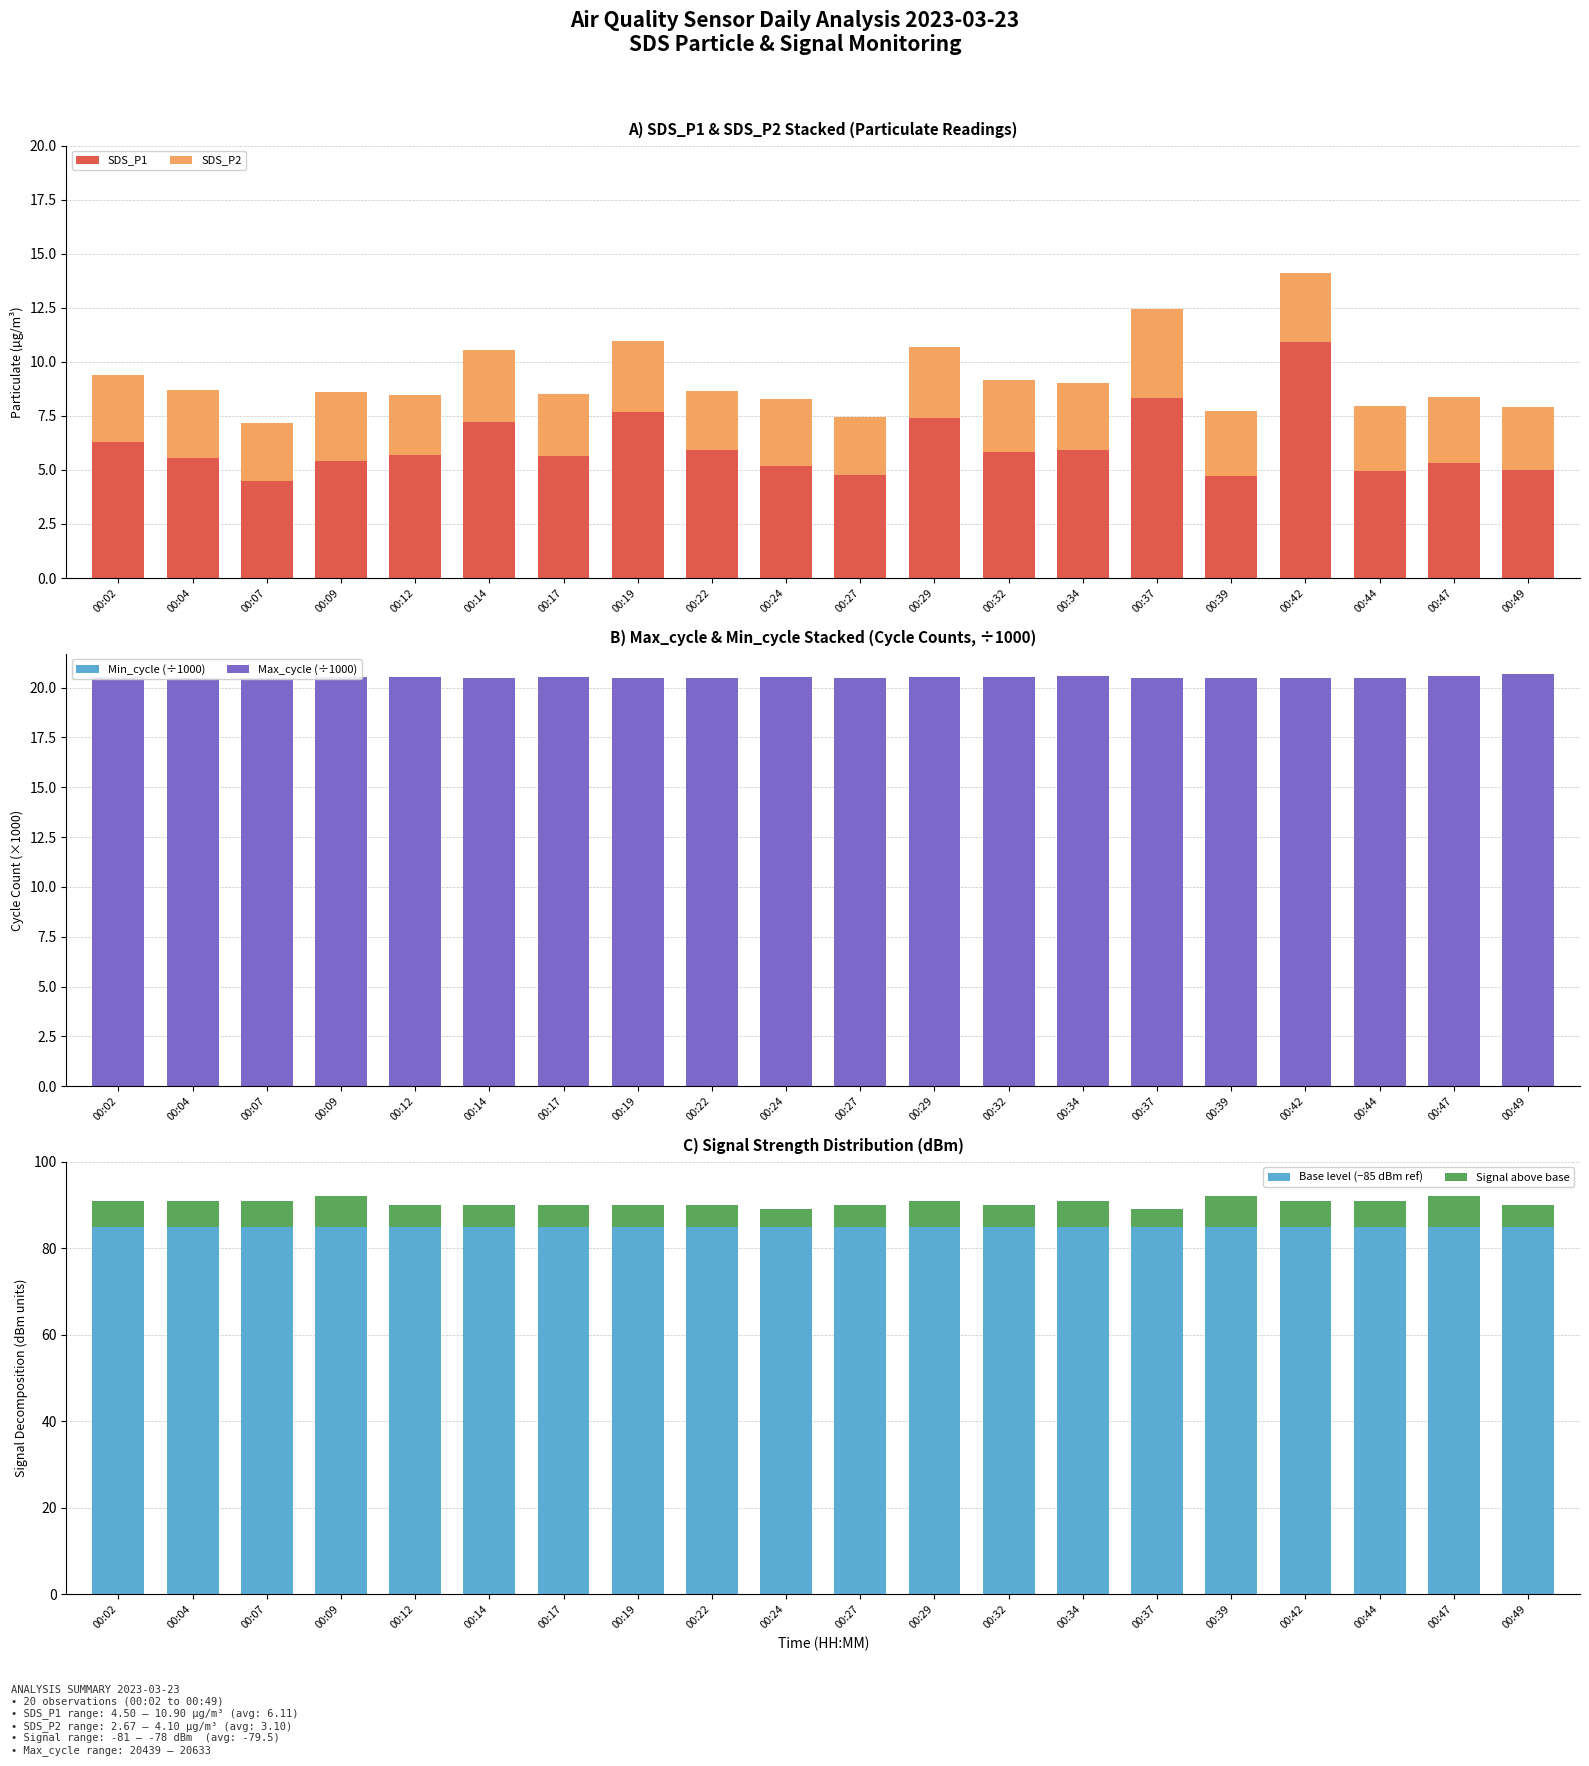

Which series has the largest total across all categories?

Base level (−85 dBm ref)